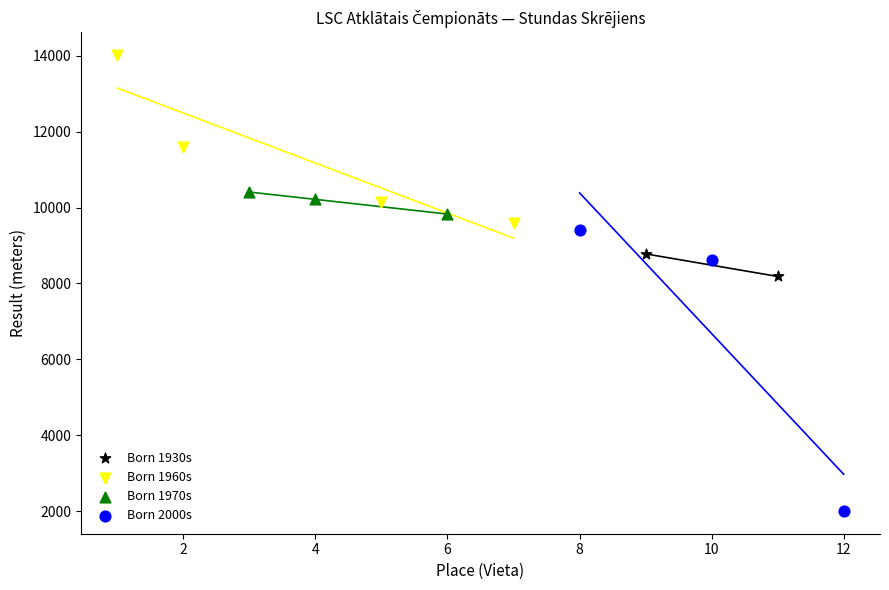

Which series contains the lowest Y value?

Born 2000s